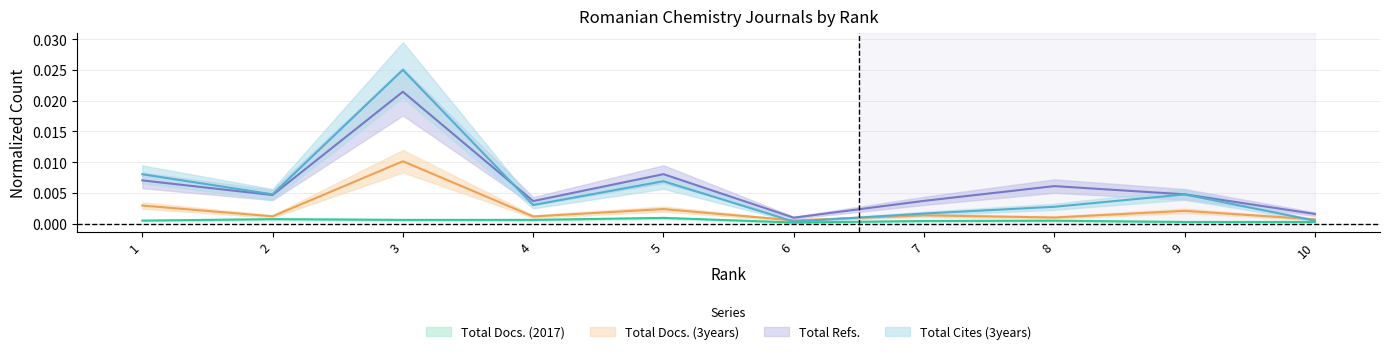

Reading left to right, transcribe all the data shown in this chart.

Total Docs. (2017): 0.0	0.0	0.0	0.0	0.0	0.0	0.0	0.0	0.0	0.0
Total Docs. (3years): 0.0	0.0	0.0	0.0	0.0	0.0	0.0	0.0	0.0	0.0
Total Refs.: 0.0	0.0	0.0	0.0	0.0	0.0	0.0	0.0	0.0	0.0
Total Cites (3years): 0.0	0.0	0.0	0.0	0.0	0.0	0.0	0.0	0.0	0.0